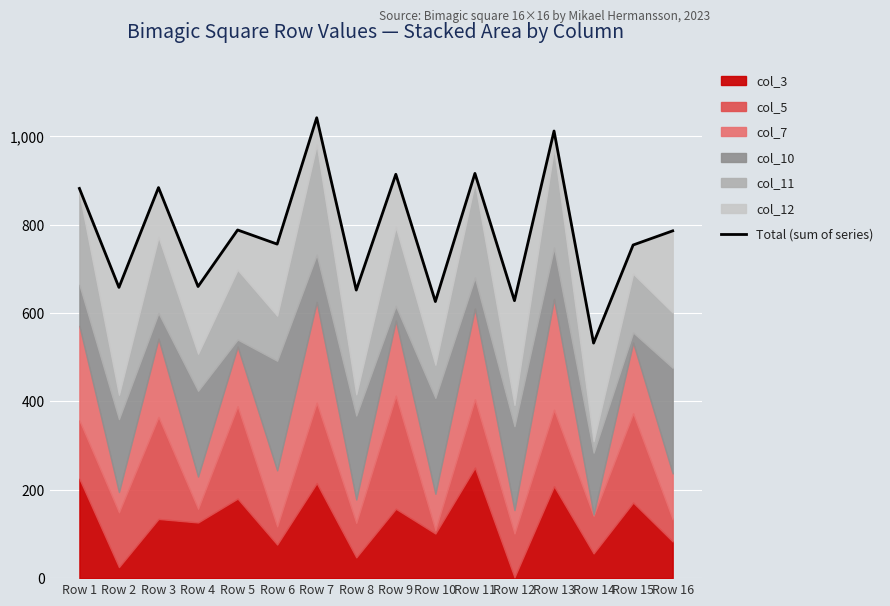

Which label corresponds to the largest value in the chart?

Row 7